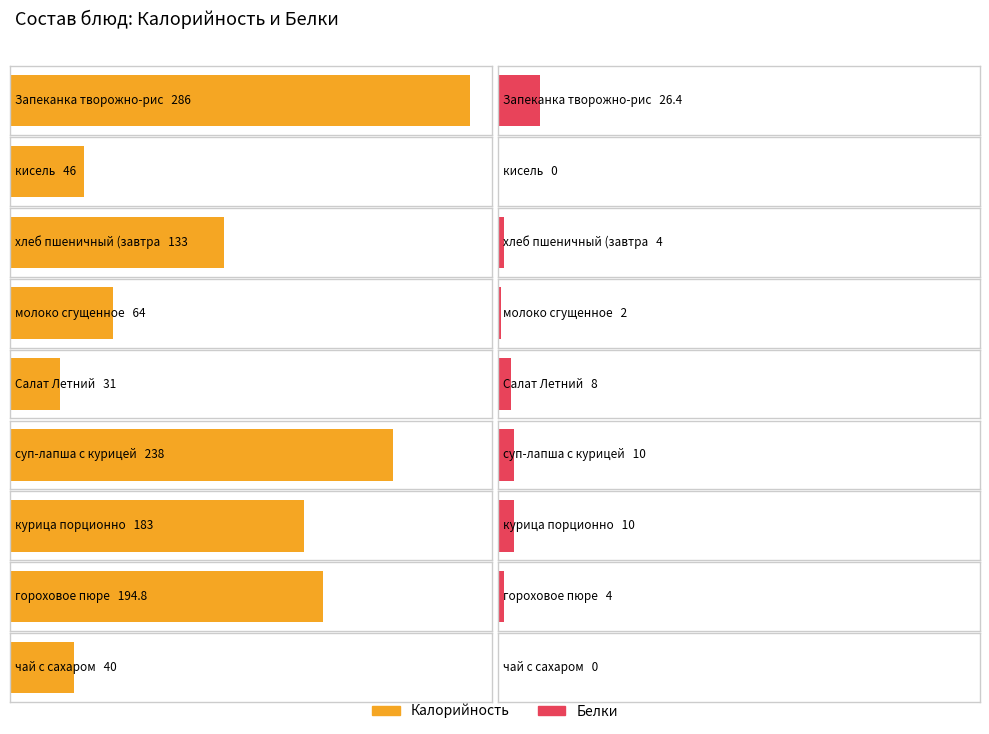

What are all the series names shown in the legend?

Калорийность, Белки